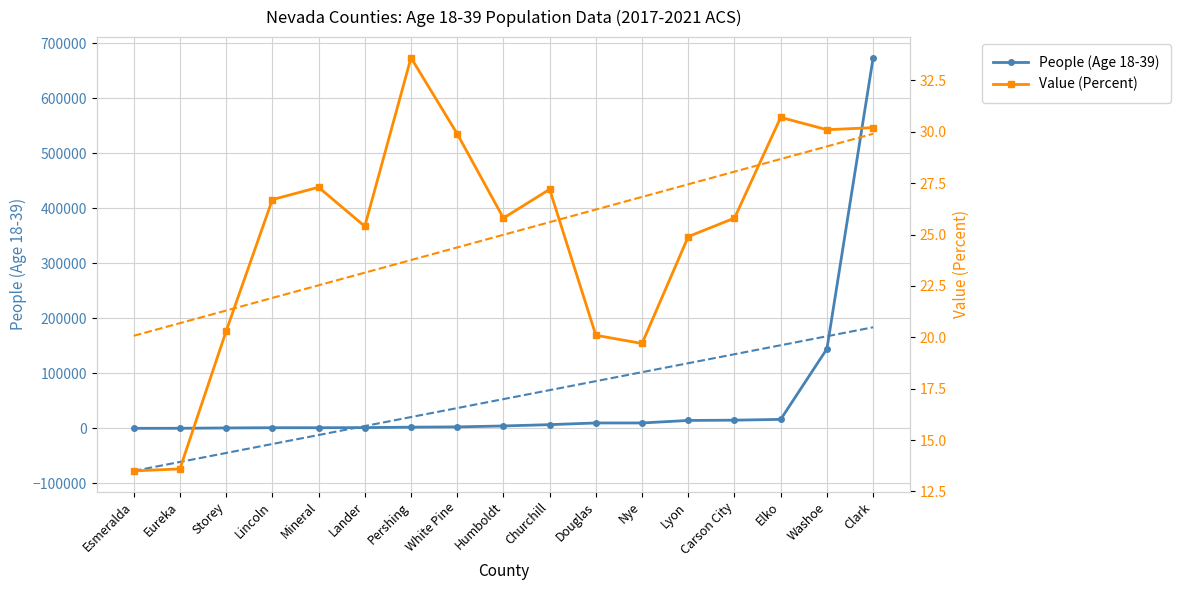

The value of People (Age 18-39) at Washoe is 65914. True or false?

False